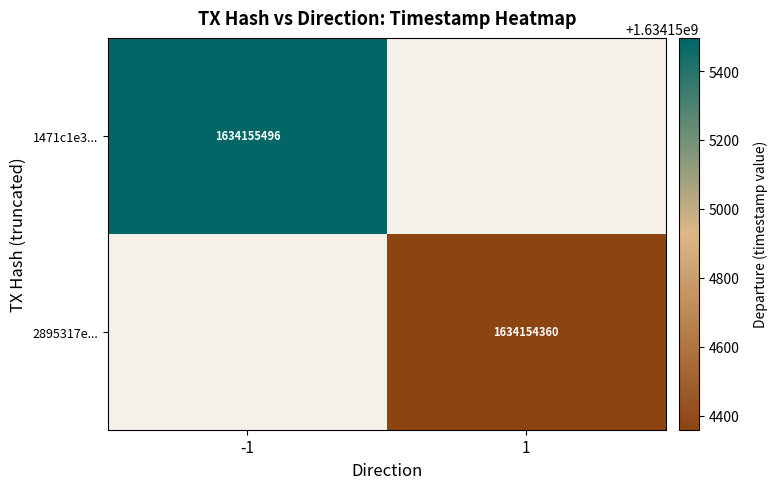

List the series in order of their overall mean, lowest first.

2895317e037c113531fbead0c4cb29294a51d93, 1471c1e38005f31740a2bdbead19e8472b03598